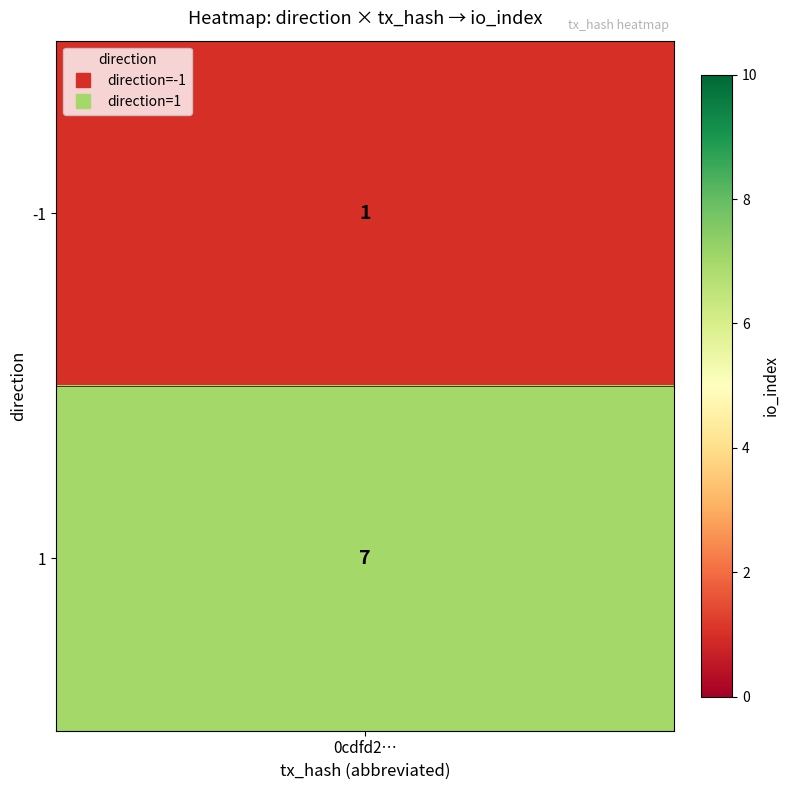

True or false: the data shows 1 at -1.

False